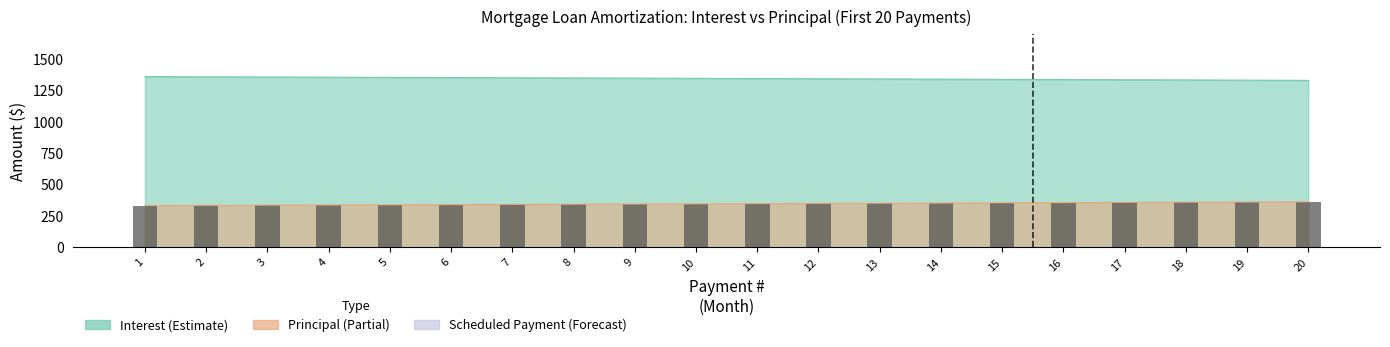

True or false: the data shows 92.1 at 13.

False